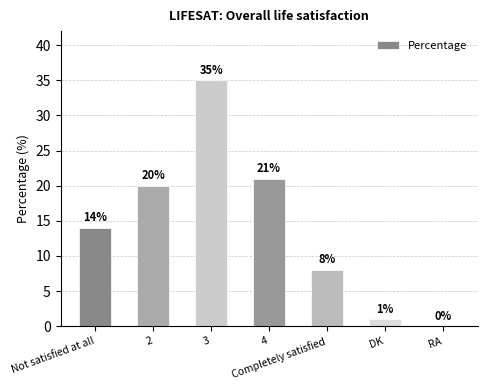

What is the change in value from 2 to 4?

+1